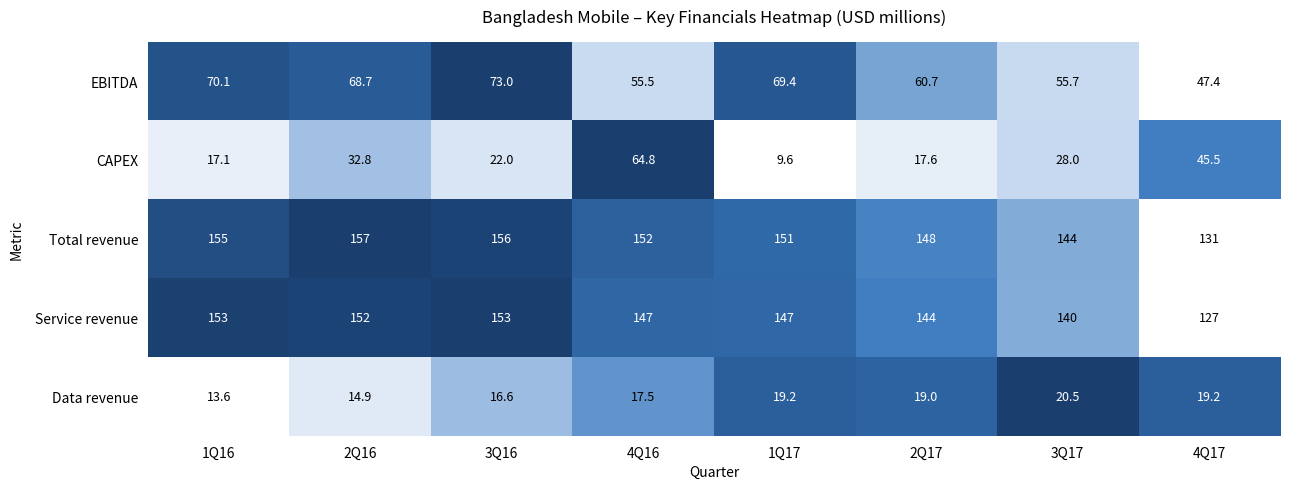

At 4Q16, list the series in order from smallest to largest.

Data revenue, EBITDA, CAPEX, Service revenue, Total revenue